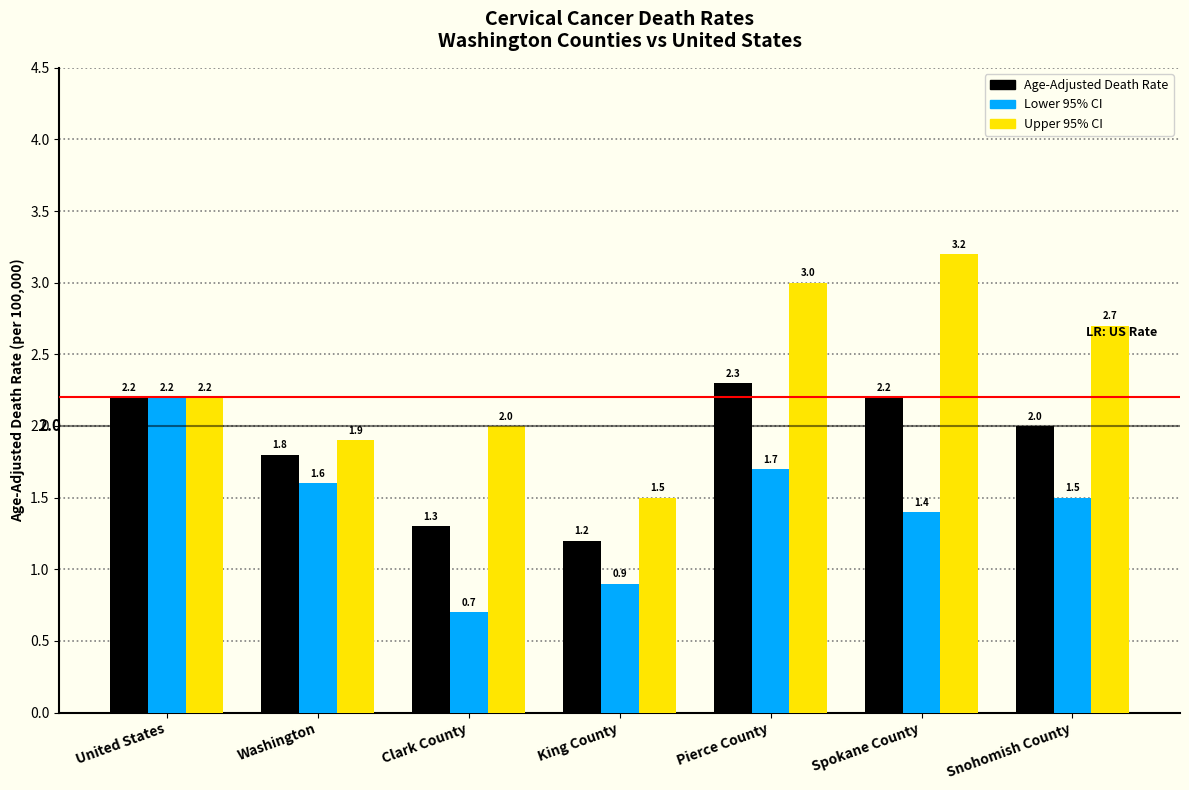

Are the bars horizontal?

No